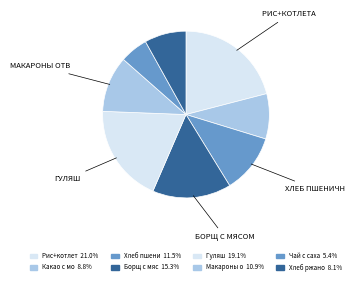

How many segments does this pie chart have?

8